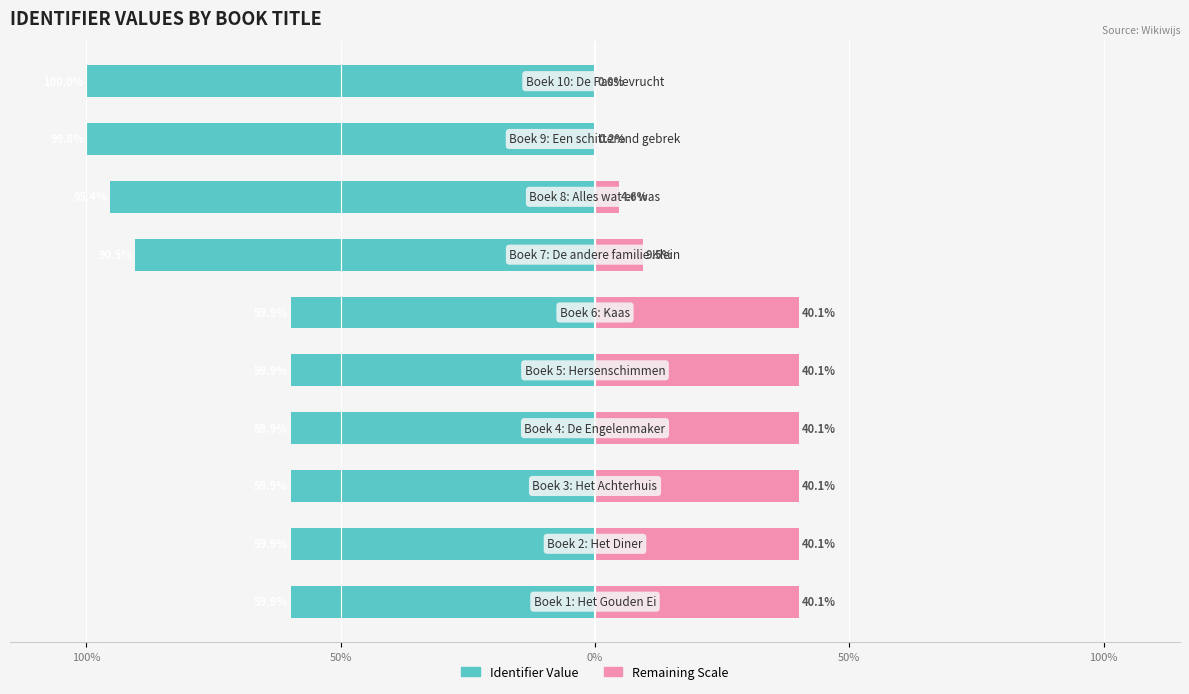

The Remaining Scale series shows 17.8 at 50%. True or false?

False